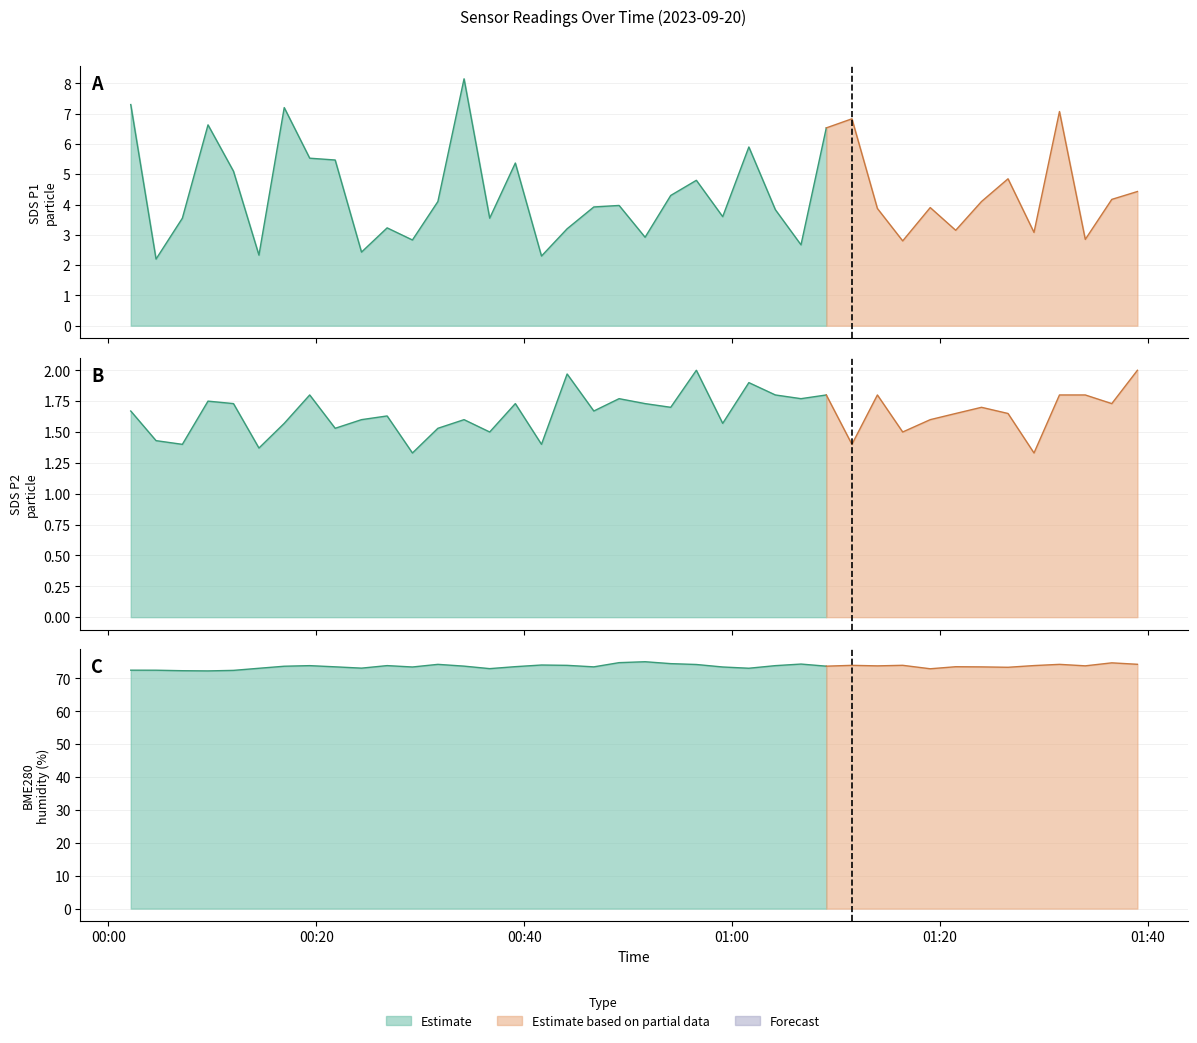

How many data points in SDS_P1 are less than 3?

9